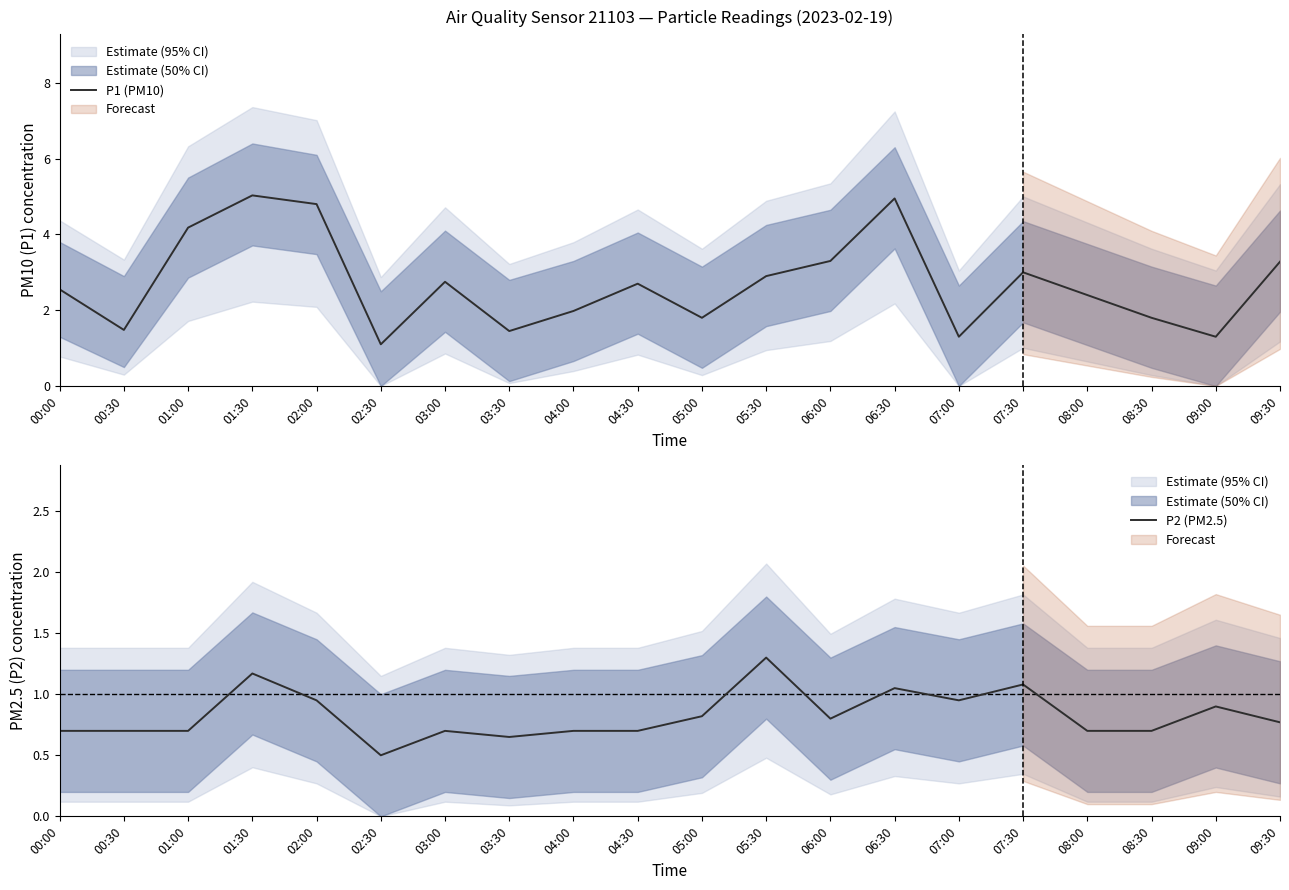

What are all the series names shown in the legend?

P1 (PM10), P2 (PM2.5)